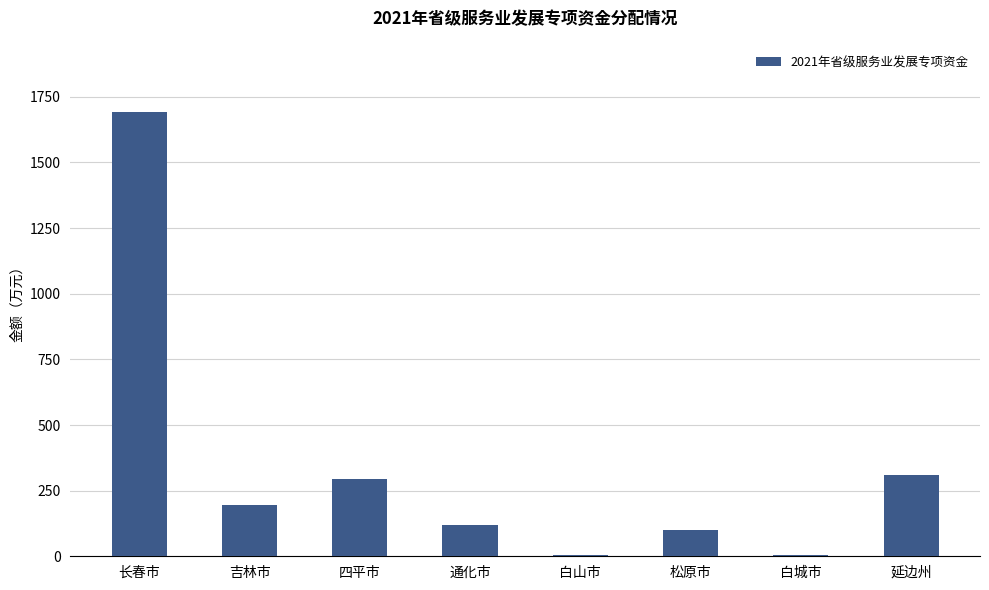

What is the sum of the values at 通化市 and 吉林市?

317